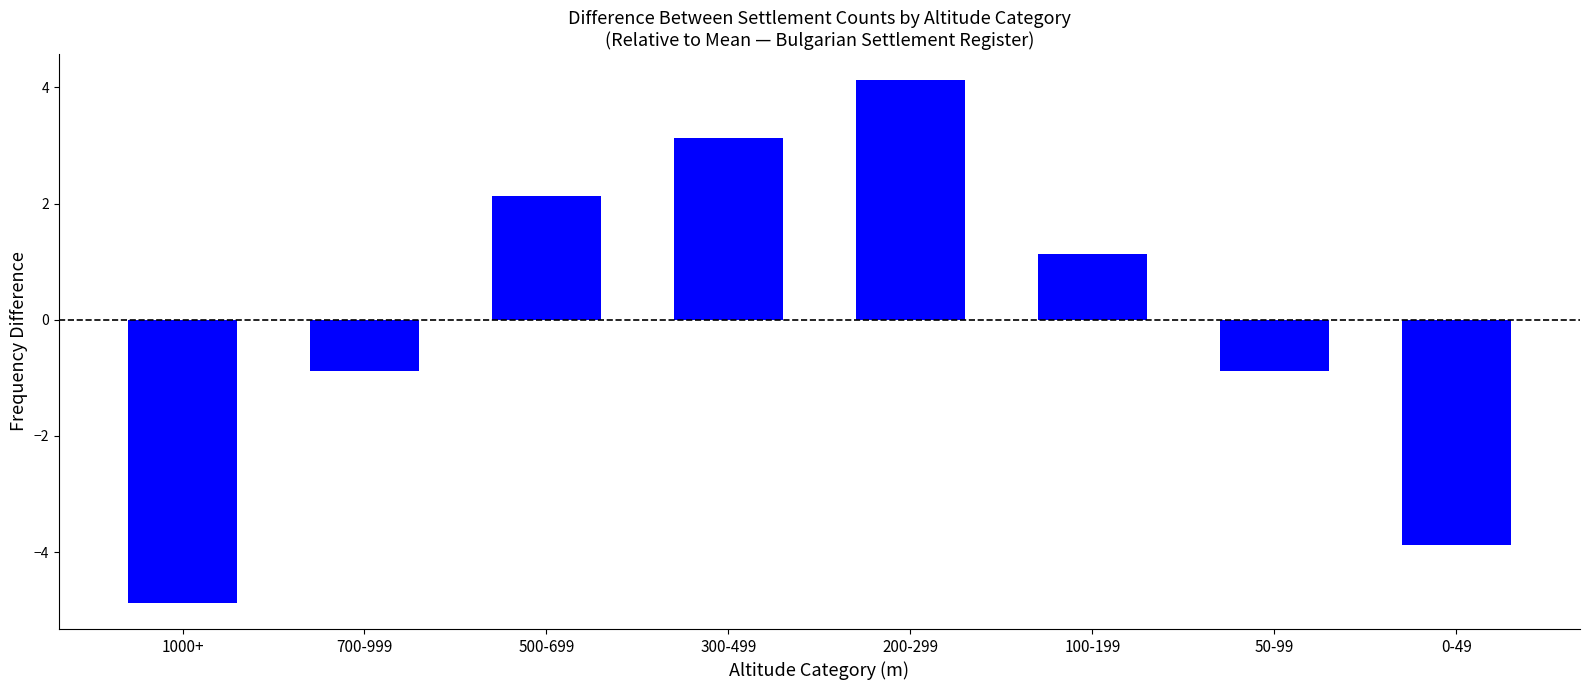

Reading right to left, what are all the values shown in this chart?

-3.9	-0.9	1.1	4.1	3.1	2.1	-0.9	-4.9